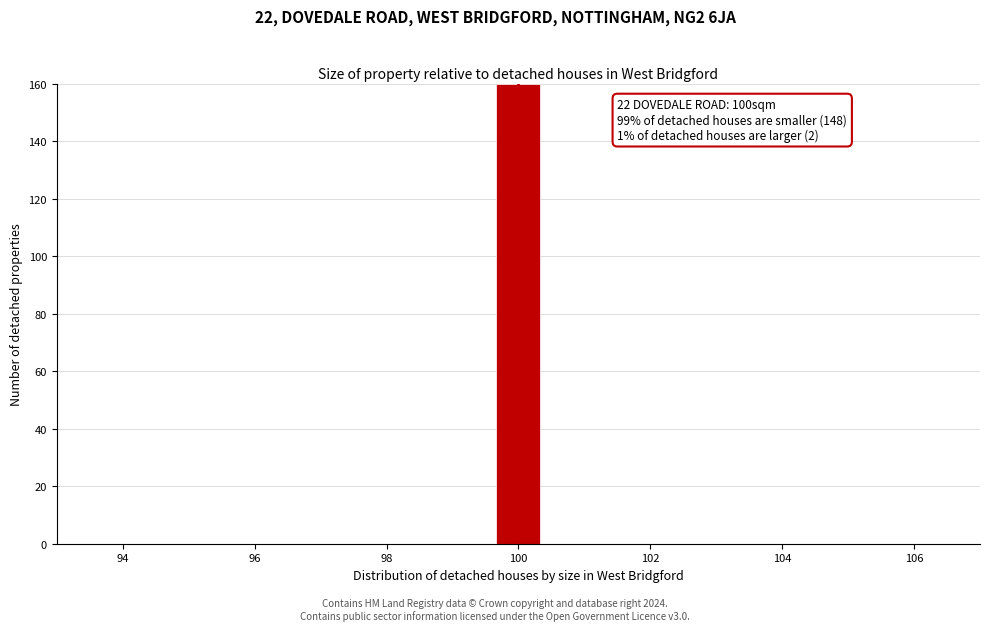

Around what value on the x-axis is the tallest bar? Give the approximate position of its centre, as read against the axis.

100.0